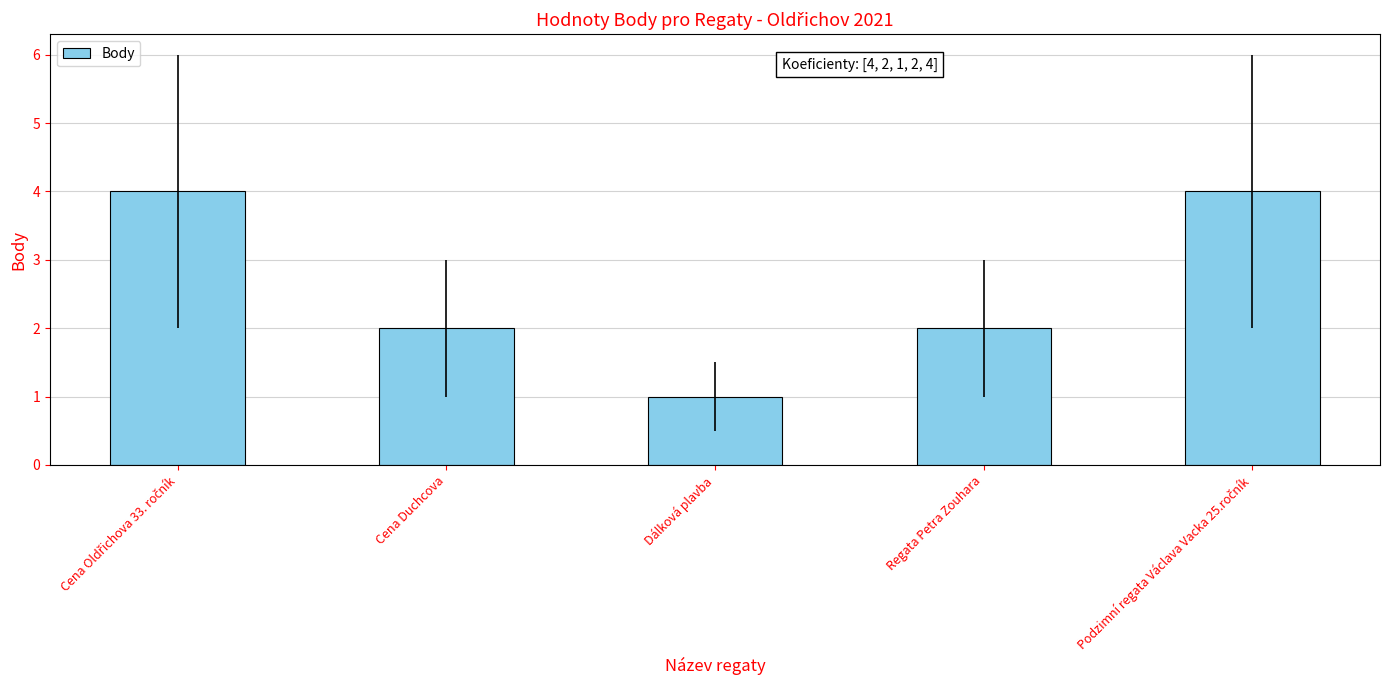

Reading left to right, transcribe all the data shown in this chart.

4	2	1	2	4